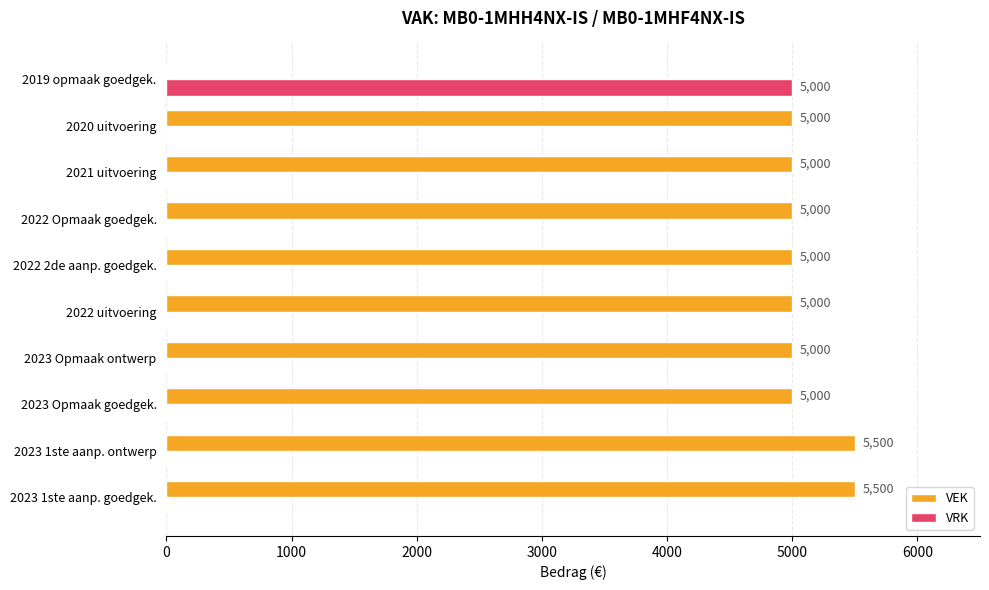

How many series are shown in this chart?

2